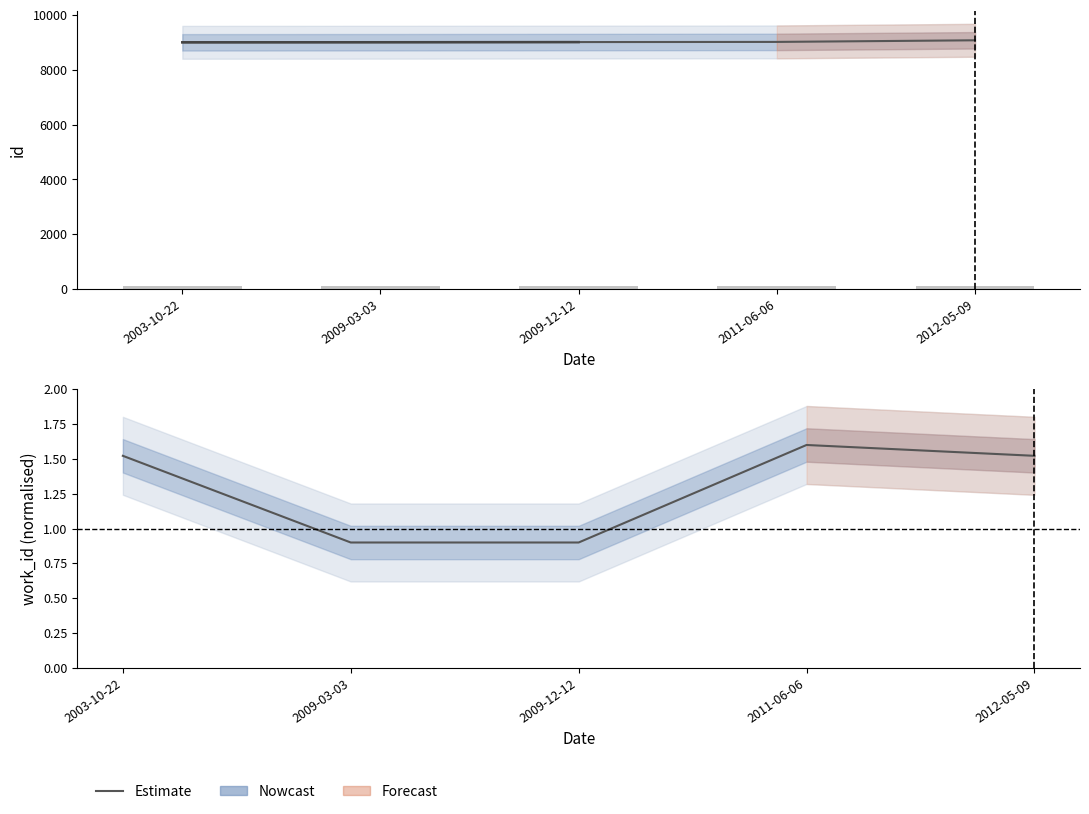

At which category is the sum across all series the highest?

2012-05-09